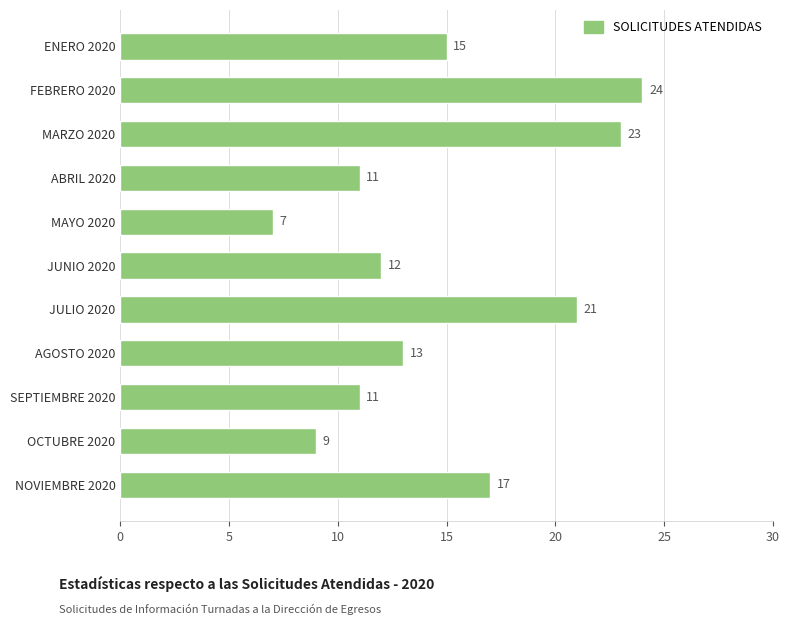

What is the label of the 8th bar from the bottom?

ABRIL 2020